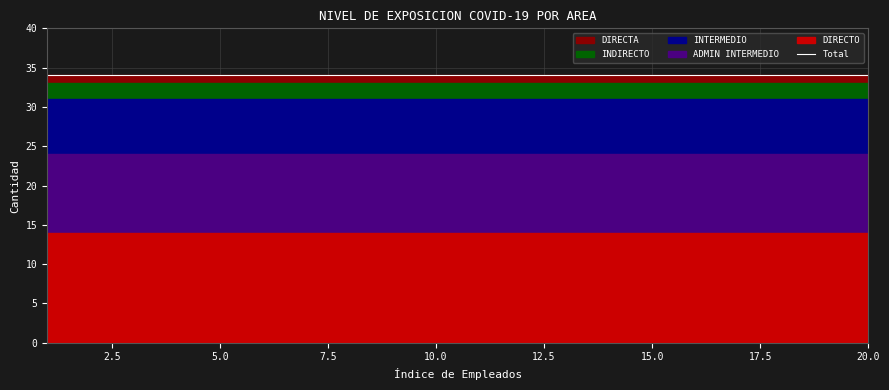

What is the total value across all series at 33?

2